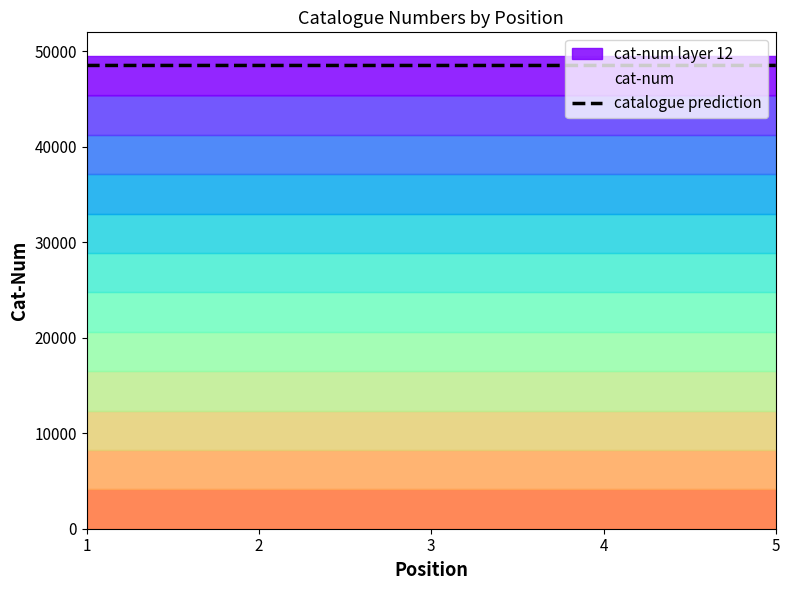

Does the chart have visible grid lines?

No